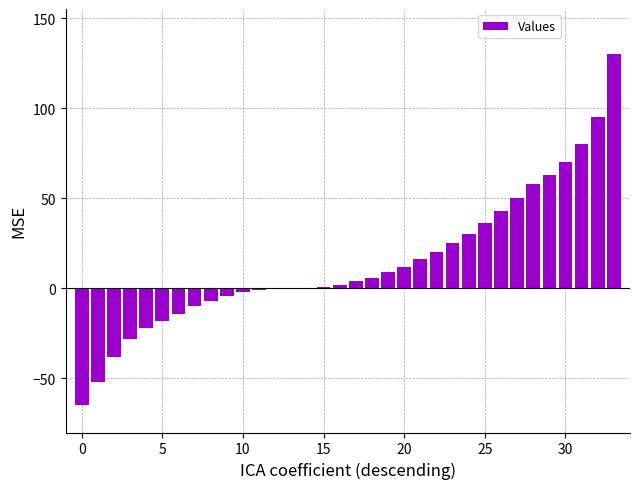

Count the number of categories in the chart.

34